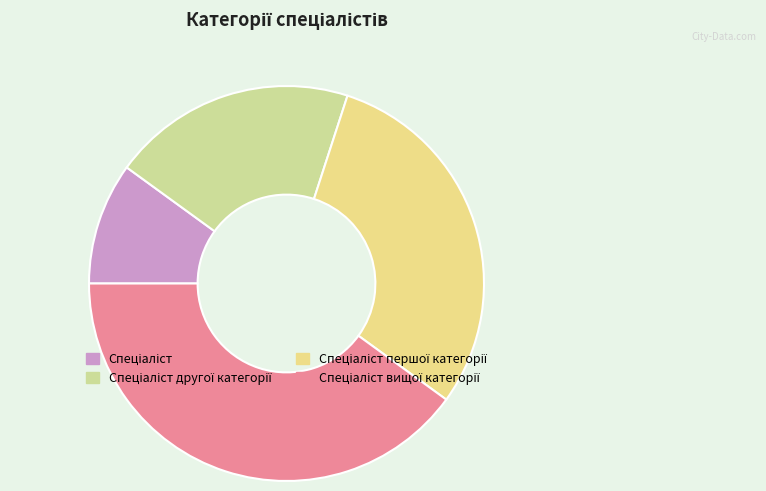

What percentage is the Спеціаліст другої категорії slice, to the nearest percent?

20%